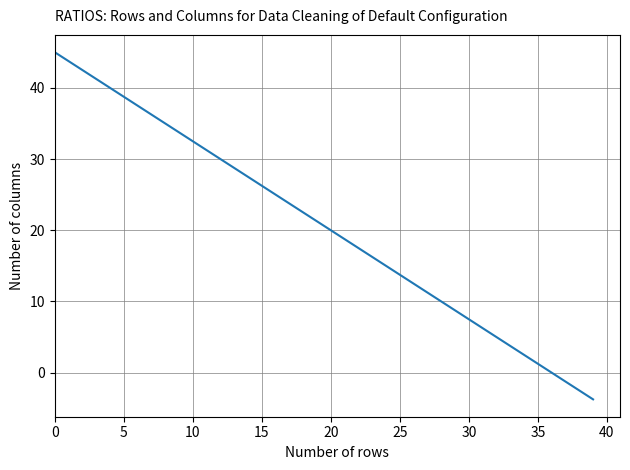

What is the greatest value displayed?

45.0